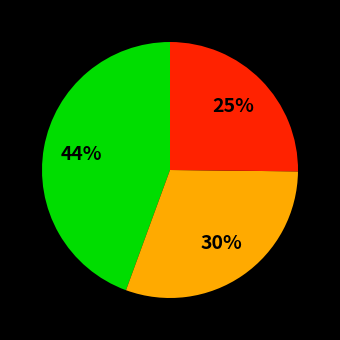

Count the number of slices in the pie.

3